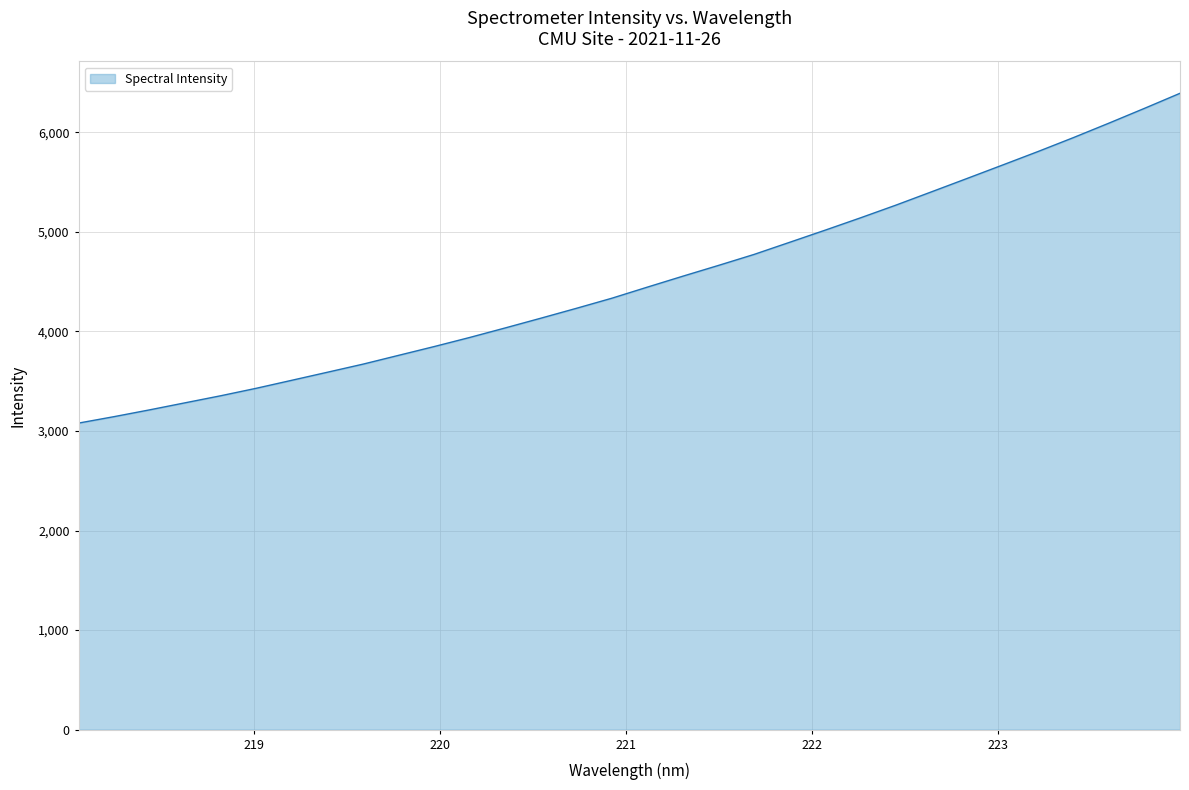

Reading left to right, what are all the values shown in this chart?

3079.7	3144.5	3212.8	3283.8	3354.5	3429.7	3510.0	3590.8	3672.0	3760.3	3848.5	3939.9	4035.7	4133.3	4232.5	4334.1	4445.7	4555.7	4663.5	4773.7	4895.3	5017.2	5141.7	5269.5	5403.0	5536.9	5671.9	5807.7	5948.0	6093.1	6241.5	6392.6